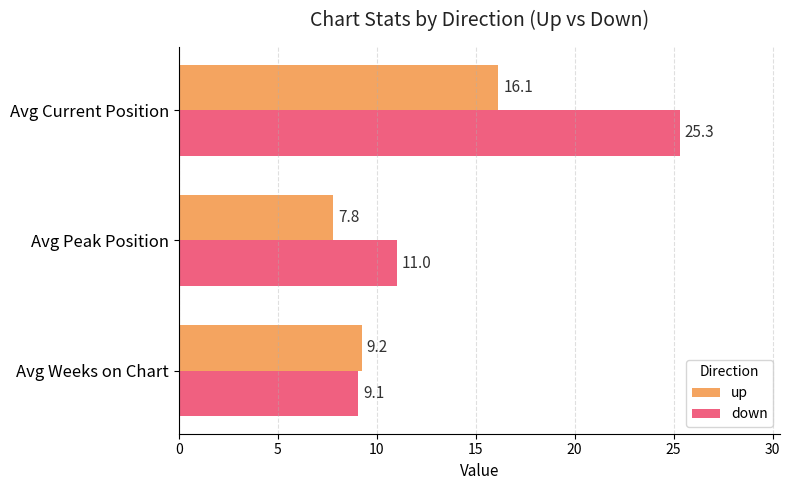

What is the total value across all series at Avg Weeks on Chart?

18.3